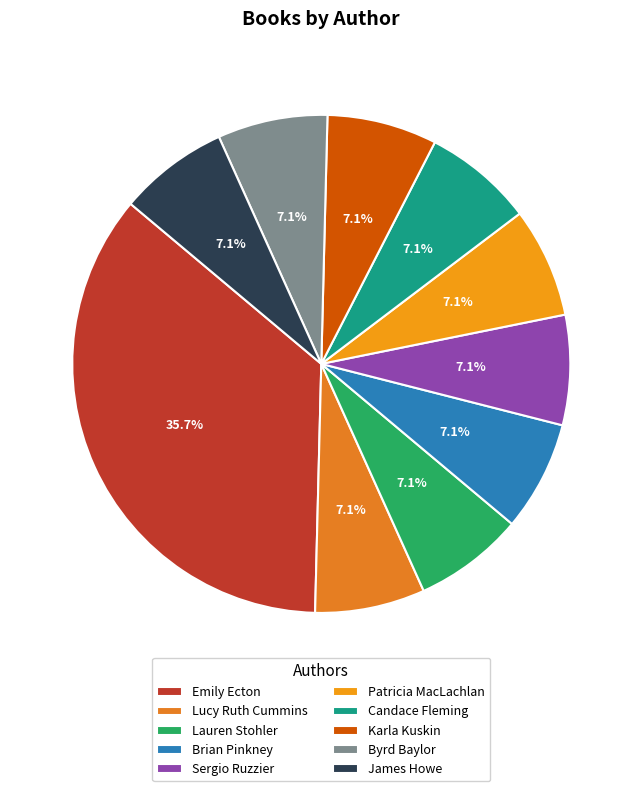

Which slice is the largest?

Emily Ecton